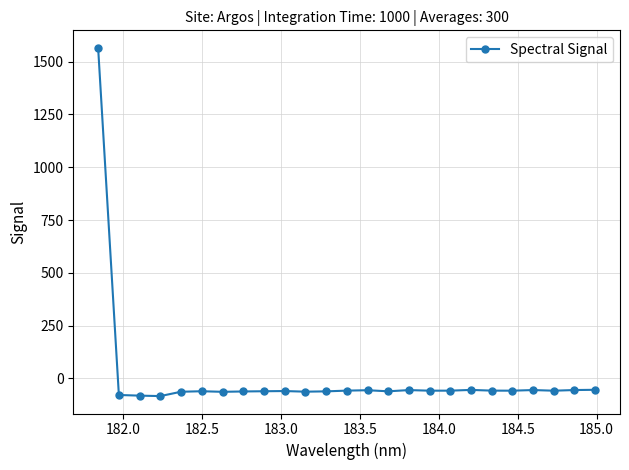

What is the sum of all values?

81.0